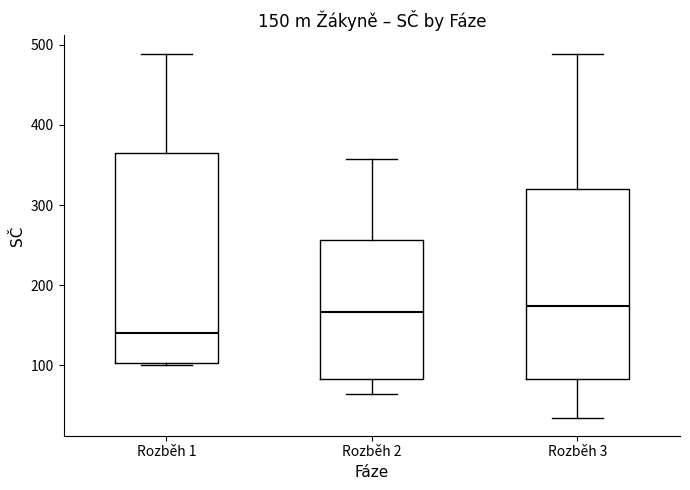

Which box is the tallest, from its lower edge to its upper edge?

Rozběh 1